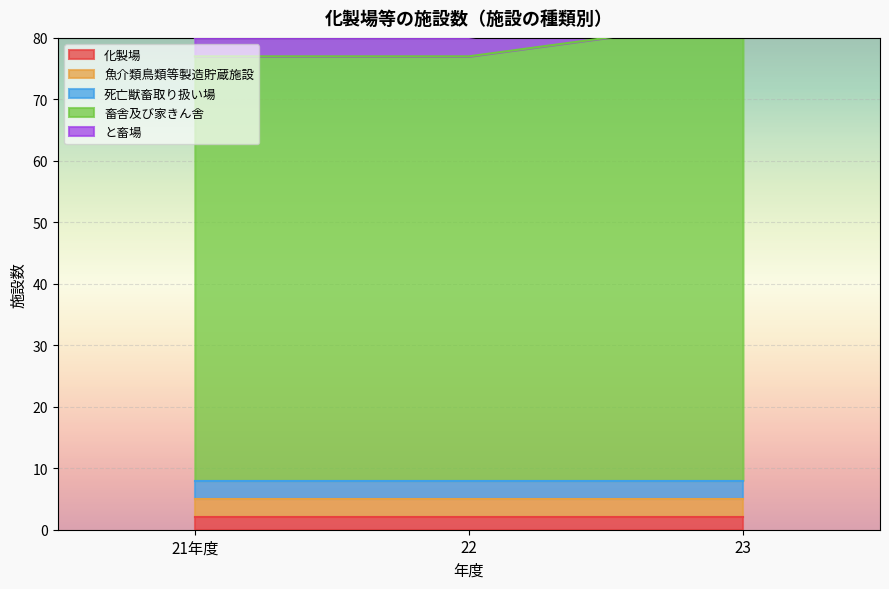

Reading left to right, what are all the values shown in this chart?

化製場: 21年度=2	22=2	23=2
魚介類鳥類等製造貯蔵施設: 21年度=3	22=3	23=3
死亡獣畜取り扱い場: 21年度=3	22=3	23=3
畜舎及び家きん舎: 21年度=69	22=69	23=75
と畜場: 21年度=3	22=3	23=3